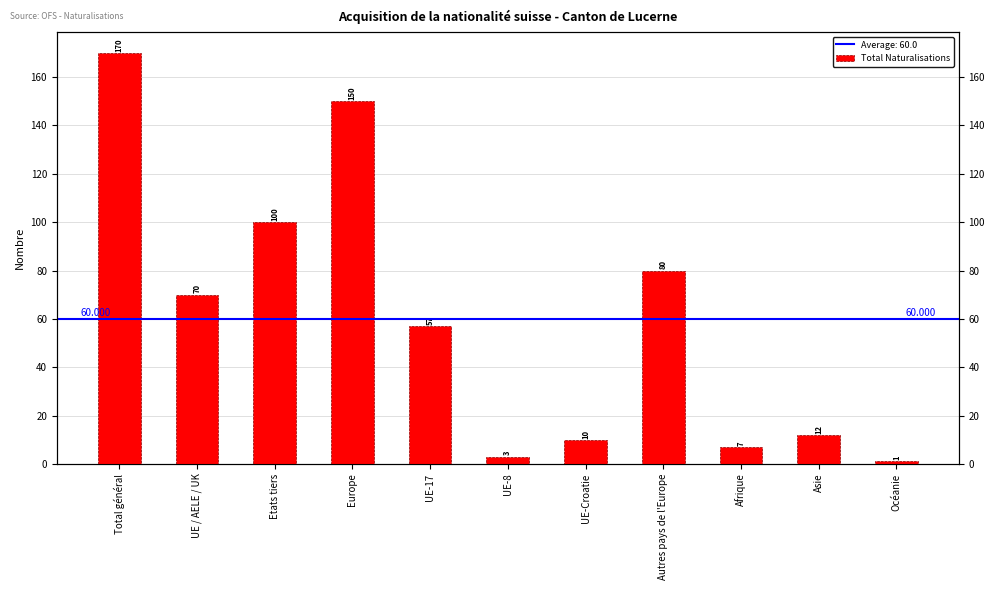

How many data points are less than 57?

5